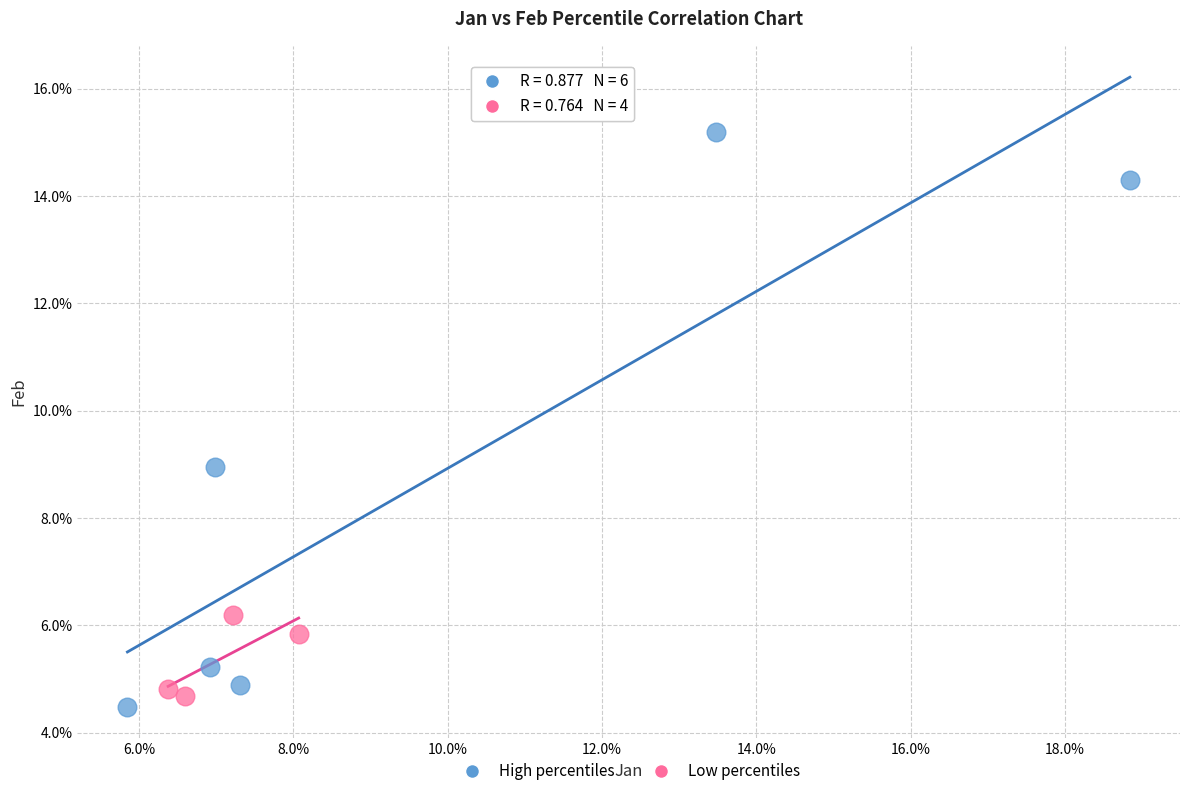

Which series has the largest Y range (max minus min)?

High percentiles